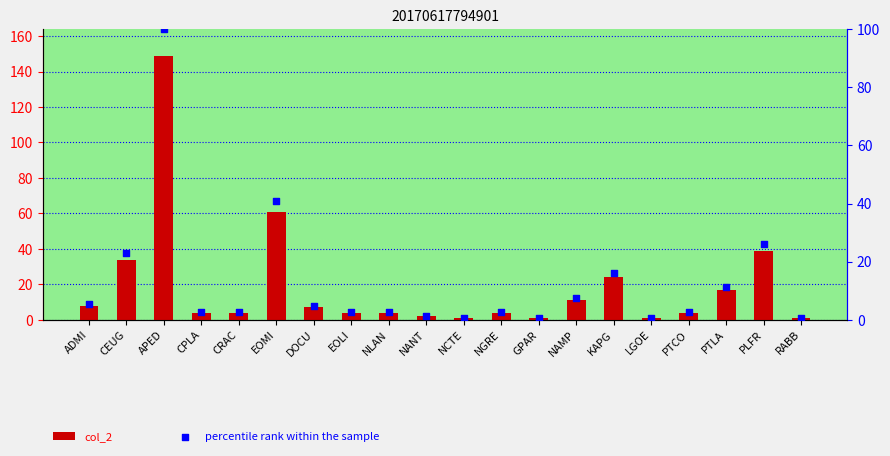

What are all the series names shown in the legend?

col_2, percentile rank within the sample